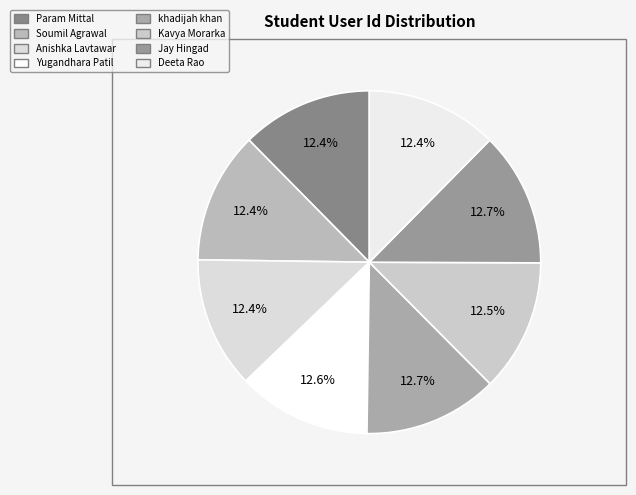

To the nearest percent, what percentage of the pie is Param Mittal?

12%